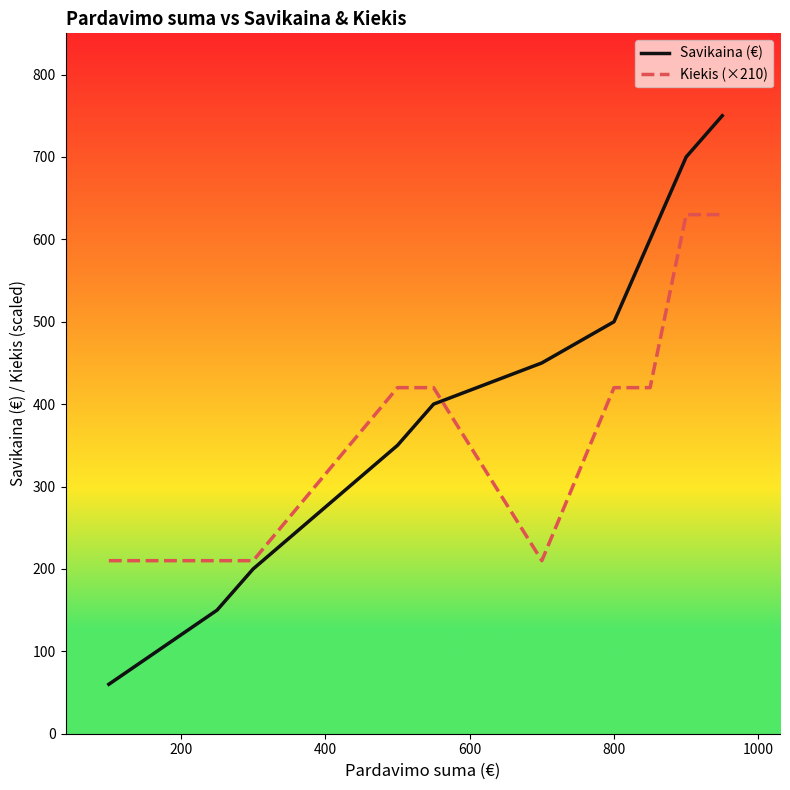

What is the difference between the maximum and minimum values in the Savikaina (€) series?

690